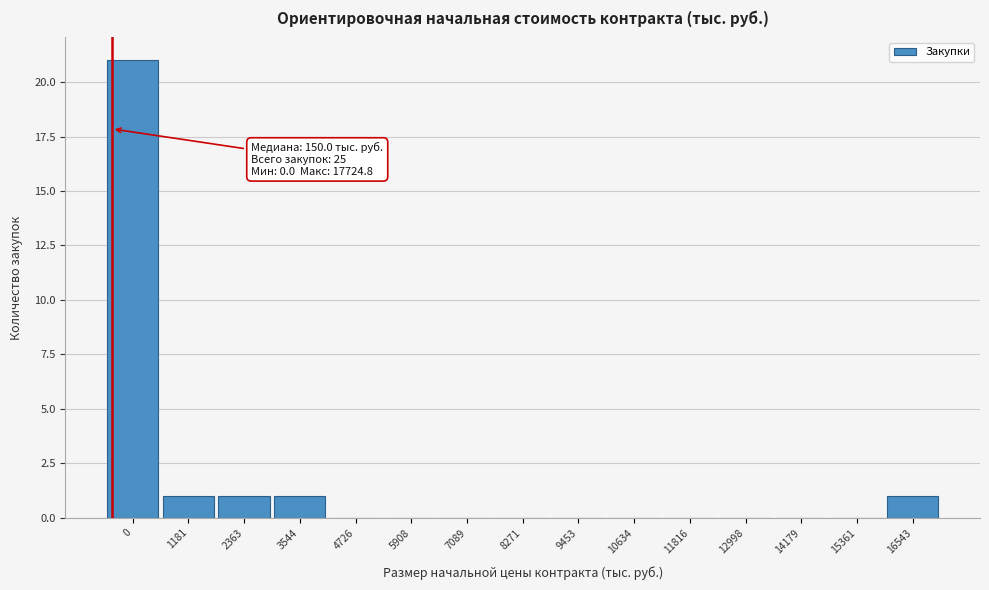

Reading left to right, list all the values displayed in this chart.

0=21	1181=1	2363=1	3544=1	4726=0	5908=0	7089=0	8271=0	9453=0	10634=0	11816=0	12998=0	14179=0	15361=0	16543=1